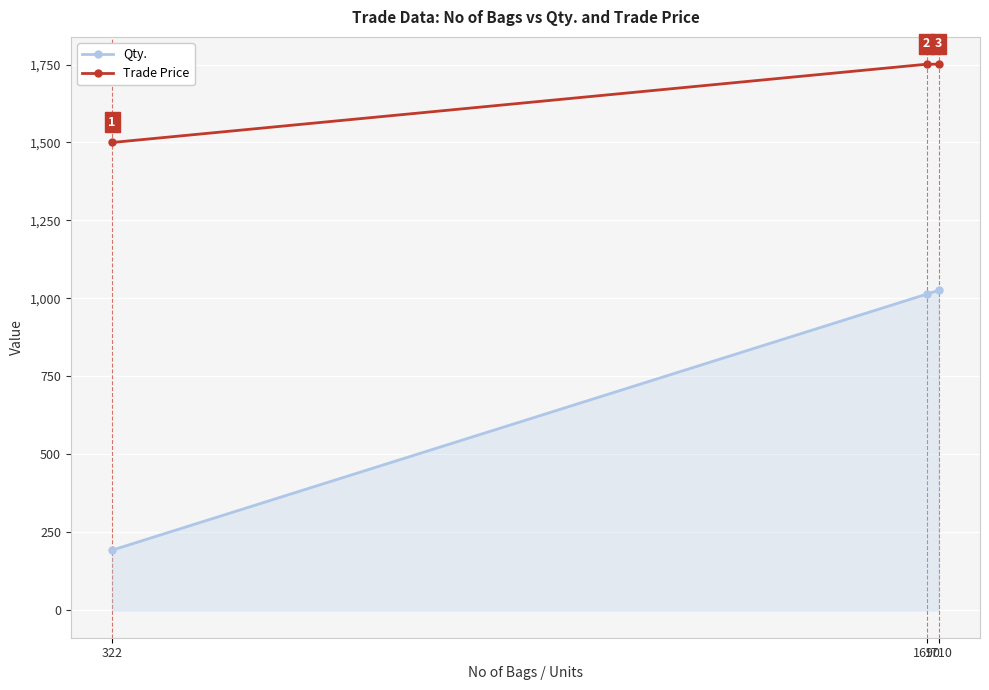

What is the value of the Qty. point at the 2nd from the left?

1014.0